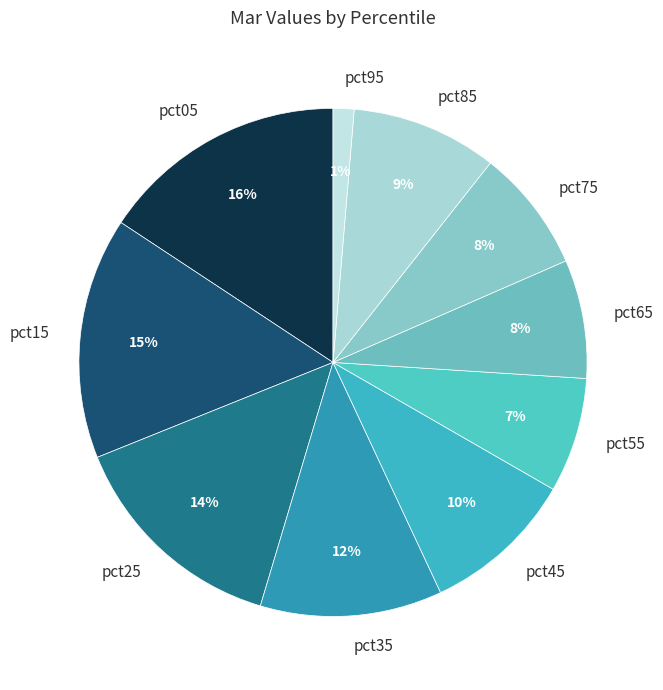

How many segments does this pie chart have?

10